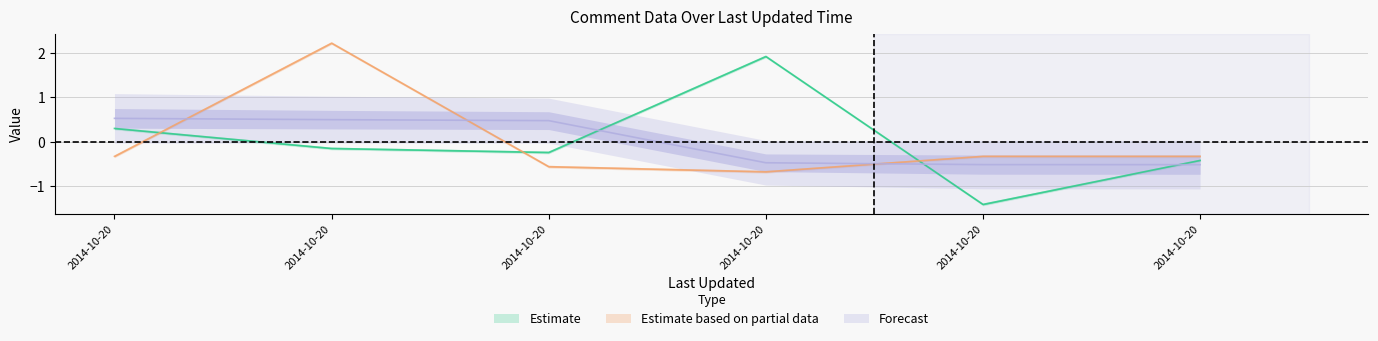

At how many categories does at least one series exceed 1?

2